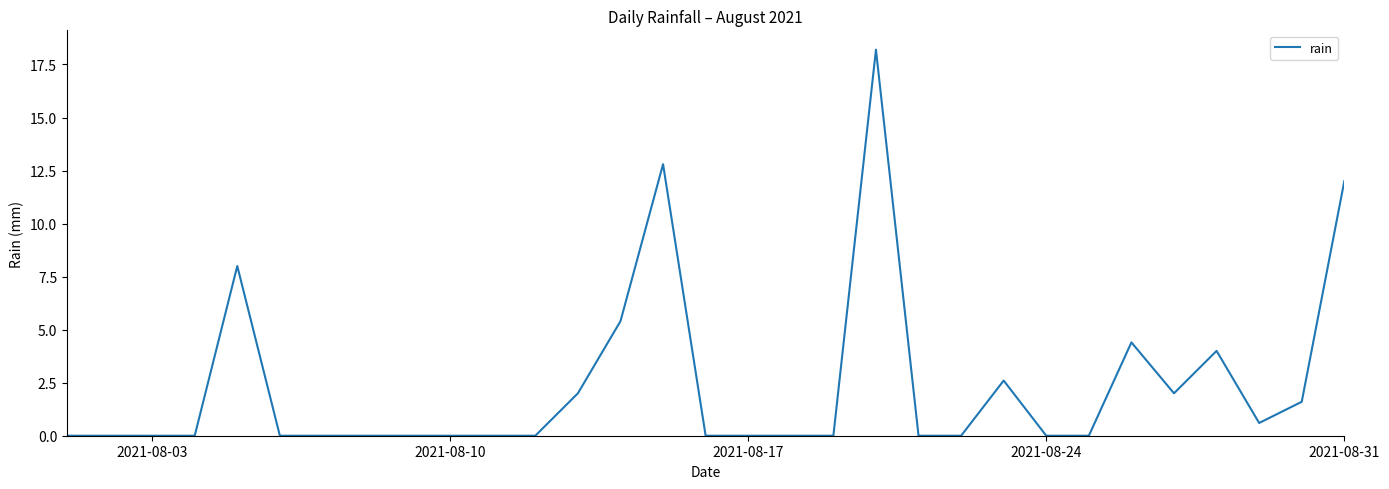

What is the difference between the maximum and minimum values?

18.2